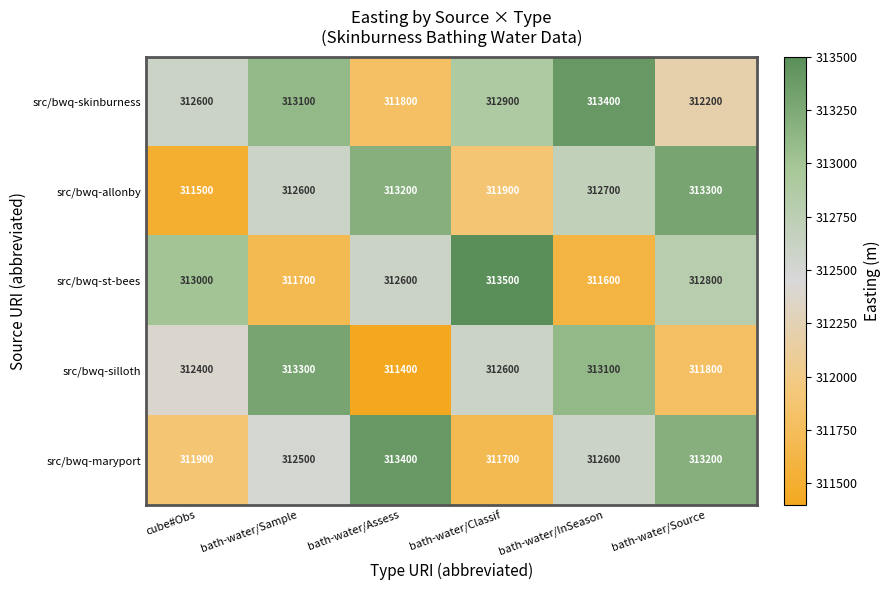

How many data points does each series have?

6